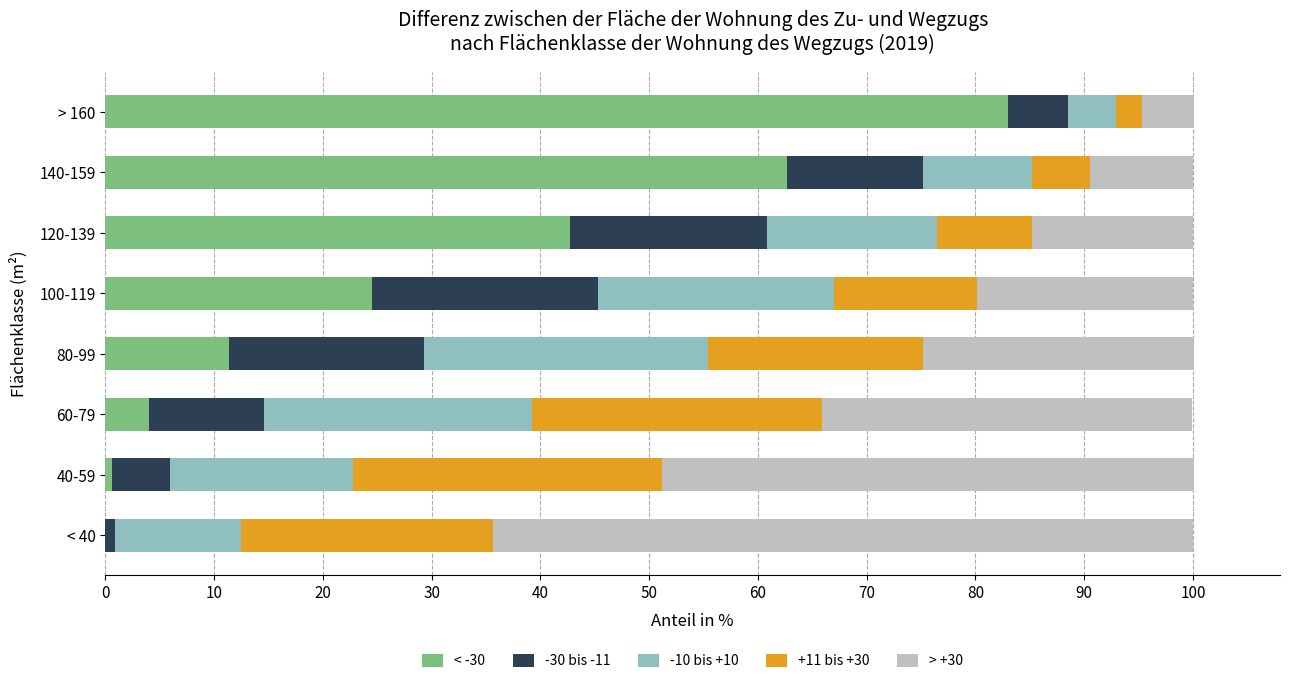

What is the sum of all < -30 values?

228.9